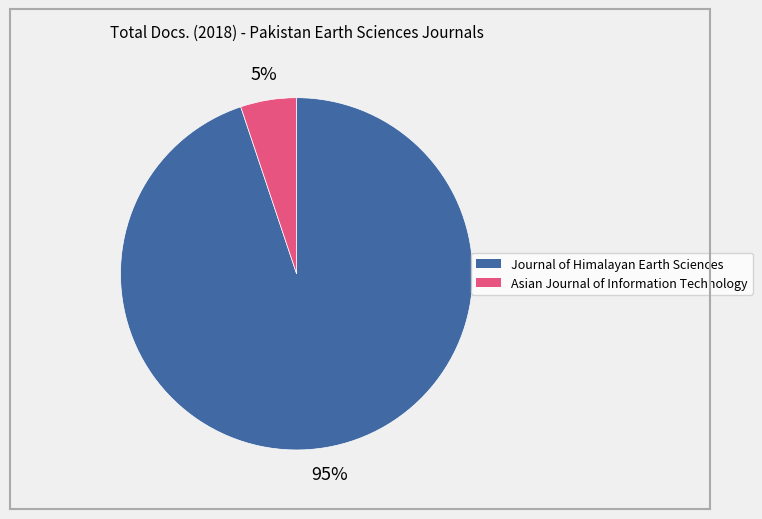

What is the majority slice?

Journal of Himalayan Earth Sciences